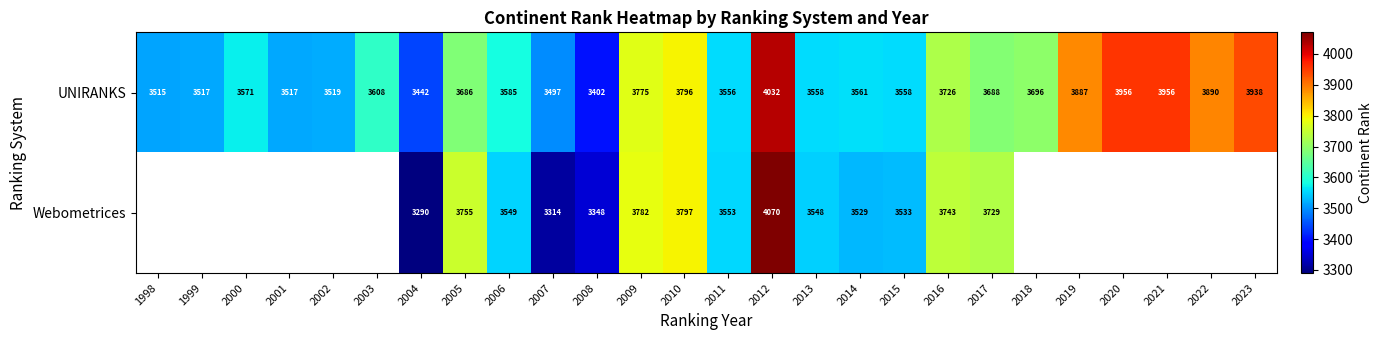

Which category has the lowest value across all series?

2004